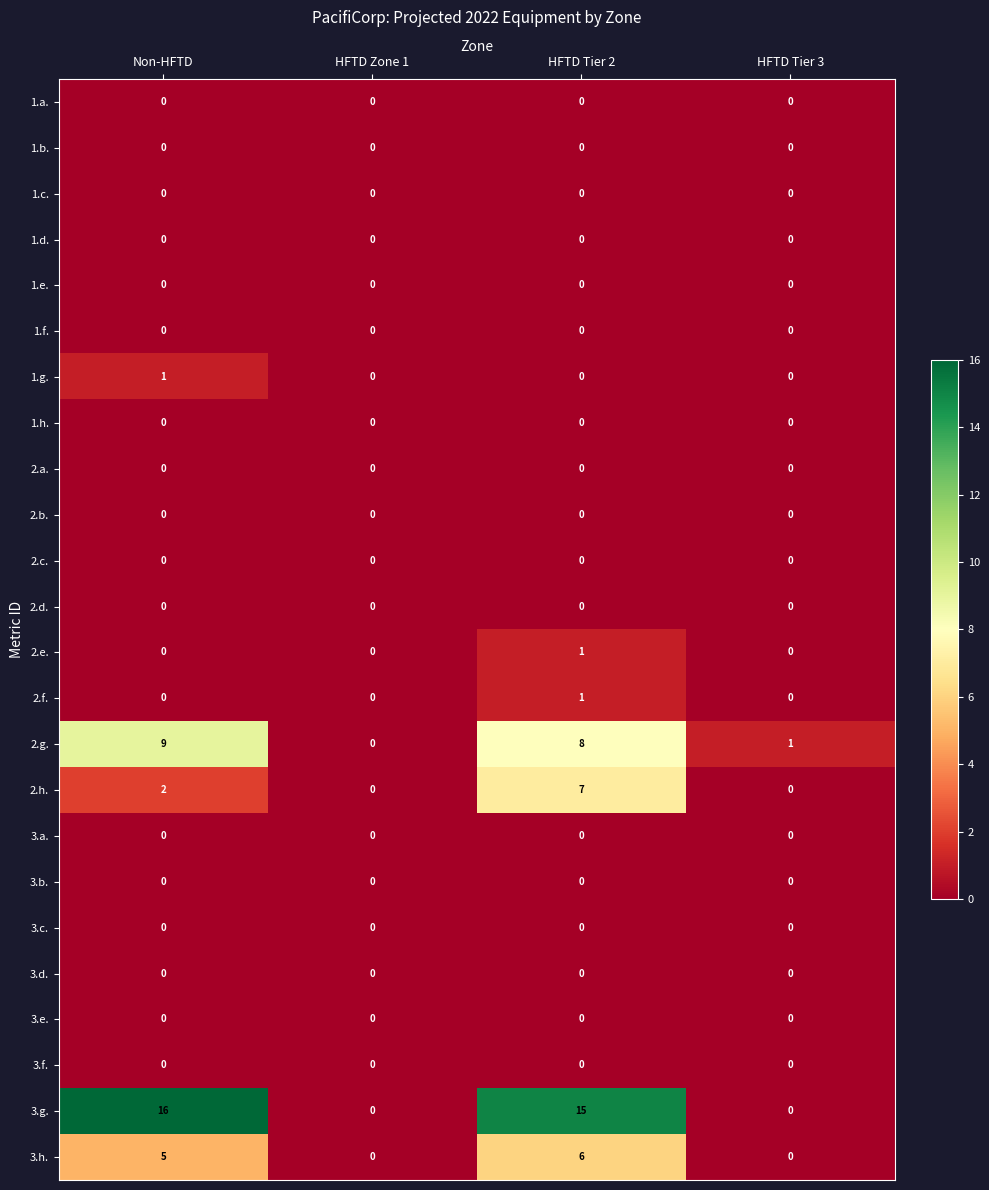

What is the difference between the highest and lowest values at HFTD Tier 3?

1